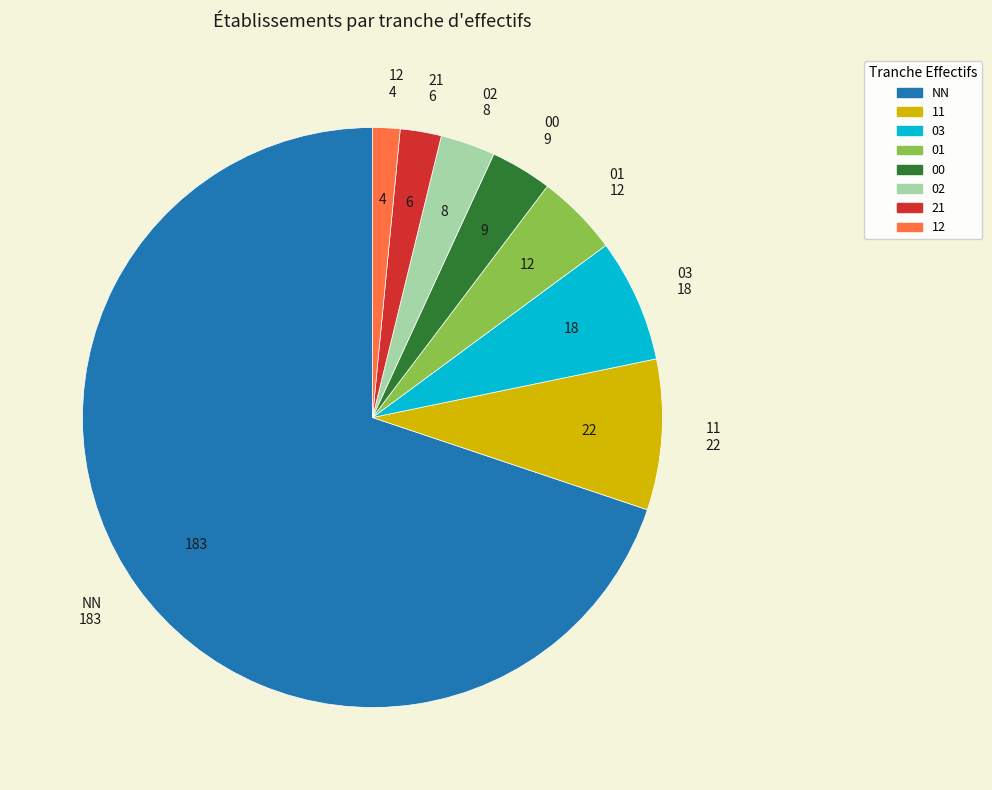

Which category has the biggest portion of the pie?

NN